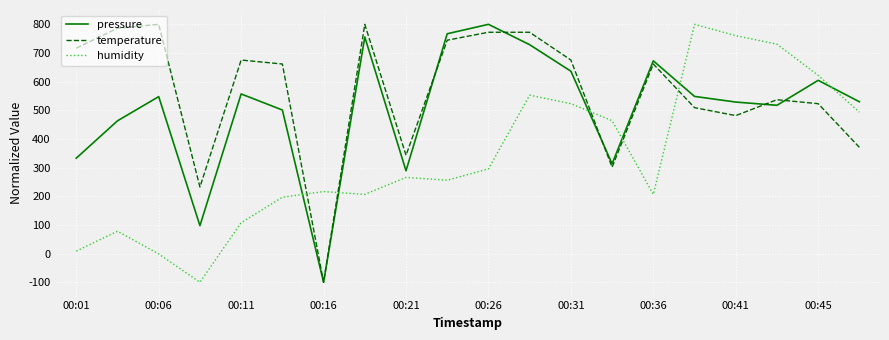

Which series has the largest total across all categories?

temperature